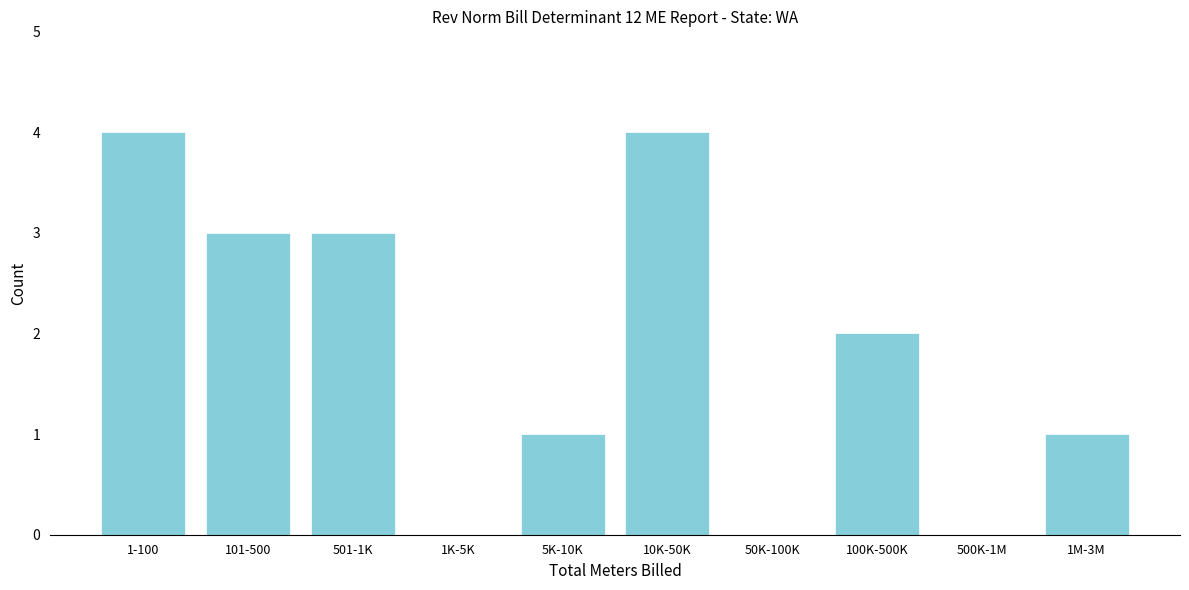

Reading right to left, list all the values displayed in this chart.

1M-3M=1	500K-1M=0	100K-500K=2	50K-100K=0	10K-50K=4	5K-10K=1	1K-5K=0	501-1K=3	101-500=3	1-100=4